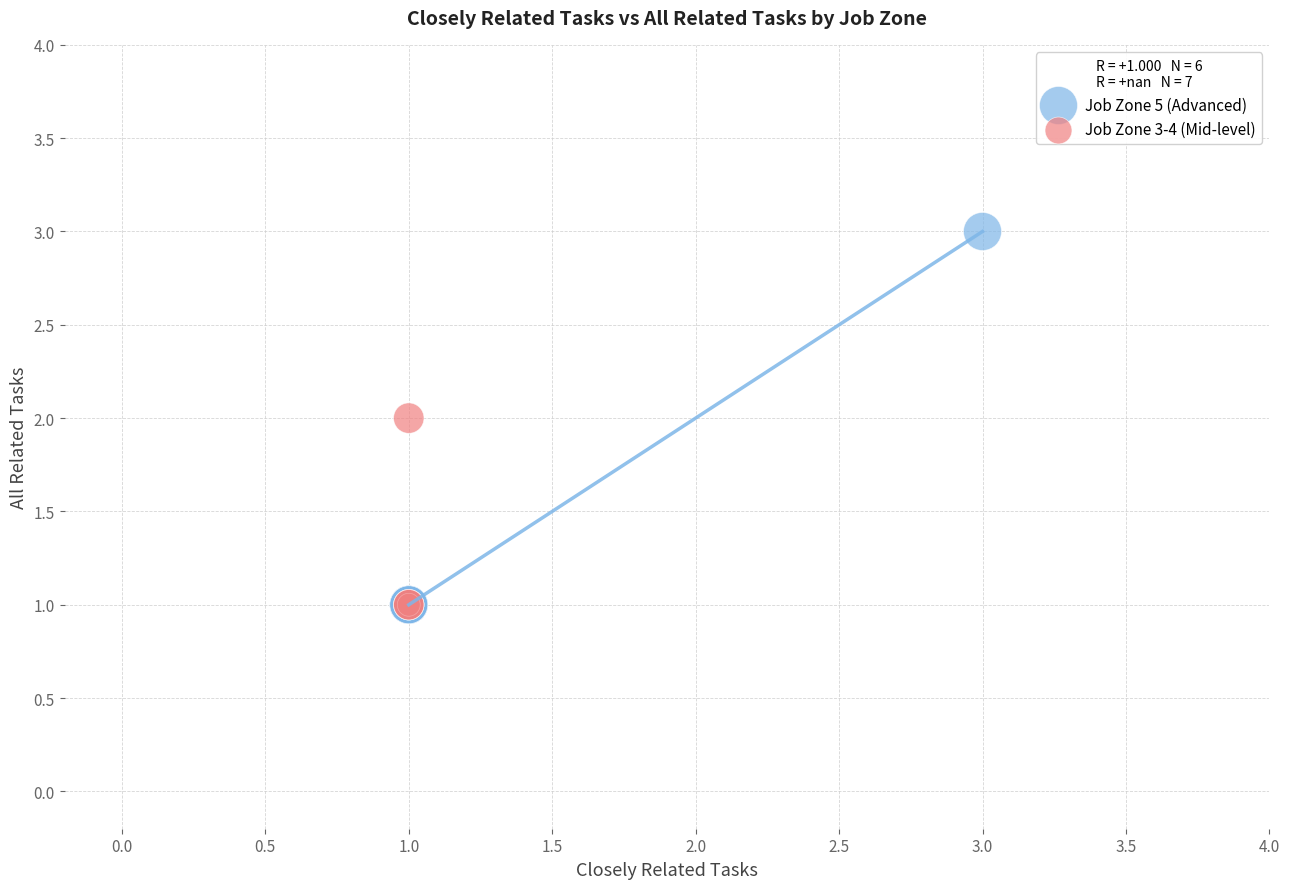

Which series has the widest spread of Y values?

Job Zone 5 (Advanced)